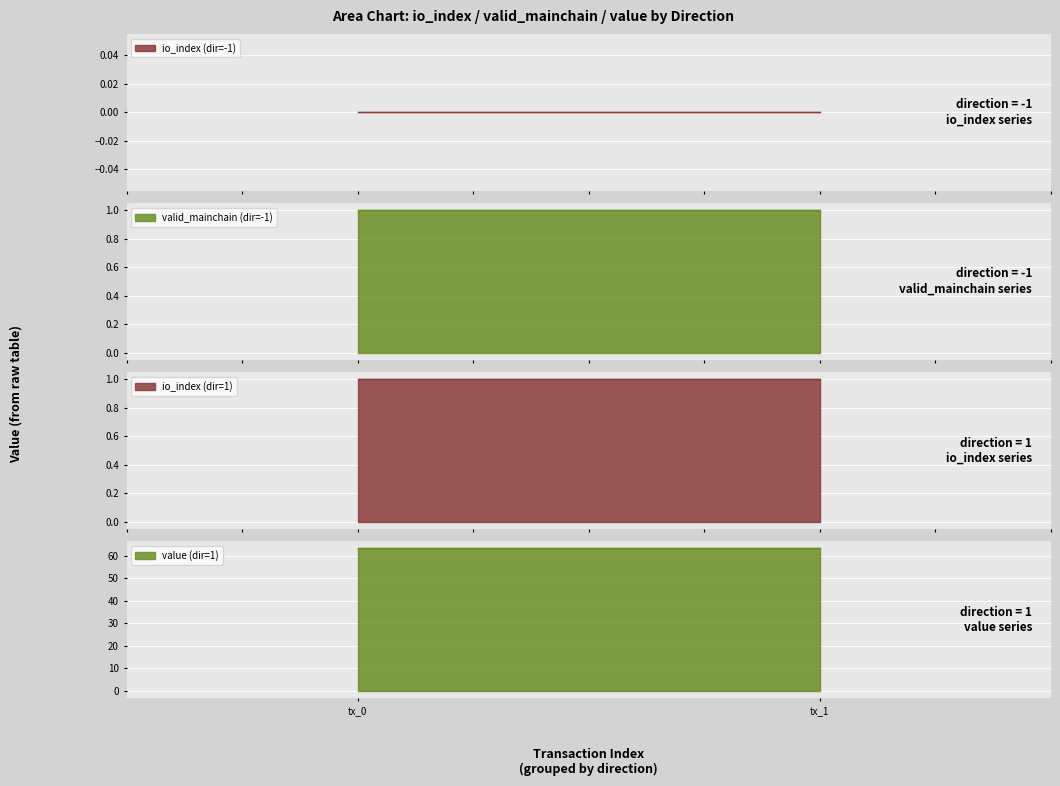

True or false: value and io_index intersect in this chart.

False